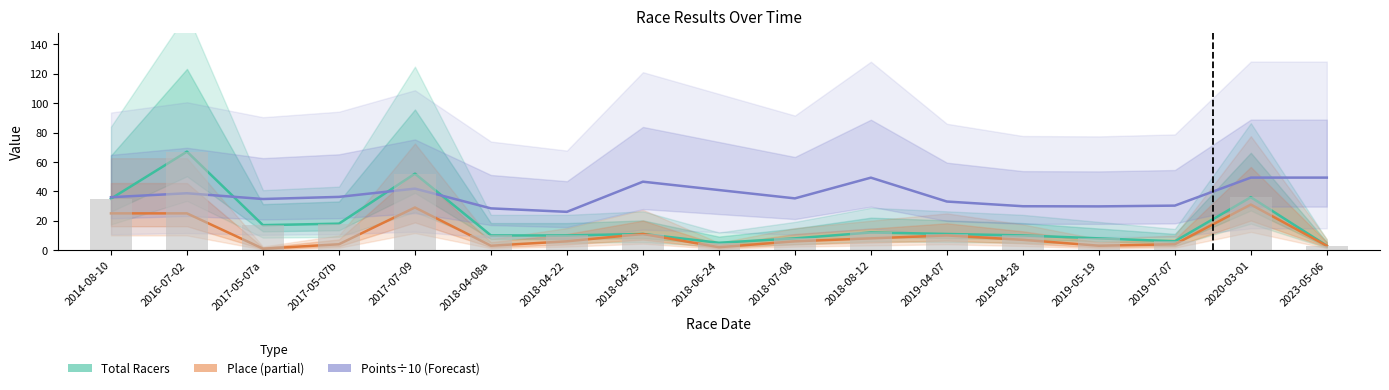

Reading right to left, list all the values displayed in this chart.

Total Racers (Estimate): 3.0	36.0	6.0	8.0	10.0	11.0	12.0	8.0	5.0	11.0	10.0	10.0	52.0	18.0	17.0	67.0	35.0
Place (Estimate based on partial data): 3.0	31.0	4.0	3.0	7.0	10.0	8.0	6.0	2.0	11.0	6.0	3.0	29.0	4.0	1.0	25.0	25.0
Points÷10 (Forecast): 49.3	49.3	30.3	29.8	29.9	33.1	49.3	35.2	40.9	46.6	26.0	28.4	41.8	36.2	34.8	38.7	36.0
Total Racers (reported): 3.0	36.0	6.0	8.0	10.0	11.0	12.0	8.0	5.0	11.0	10.0	10.0	52.0	18.0	17.0	67.0	35.0